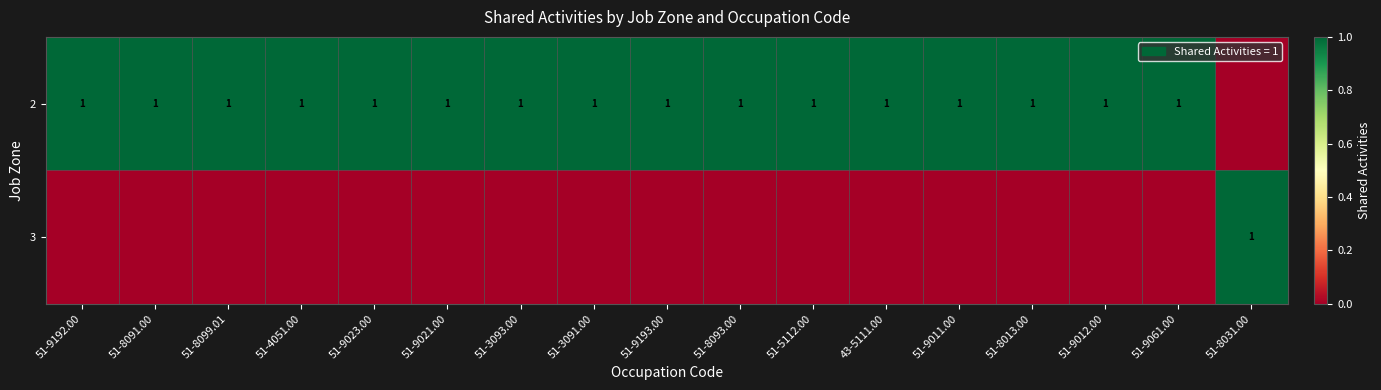

Is it true that 2 equals 0 at 43-5111.00?

False